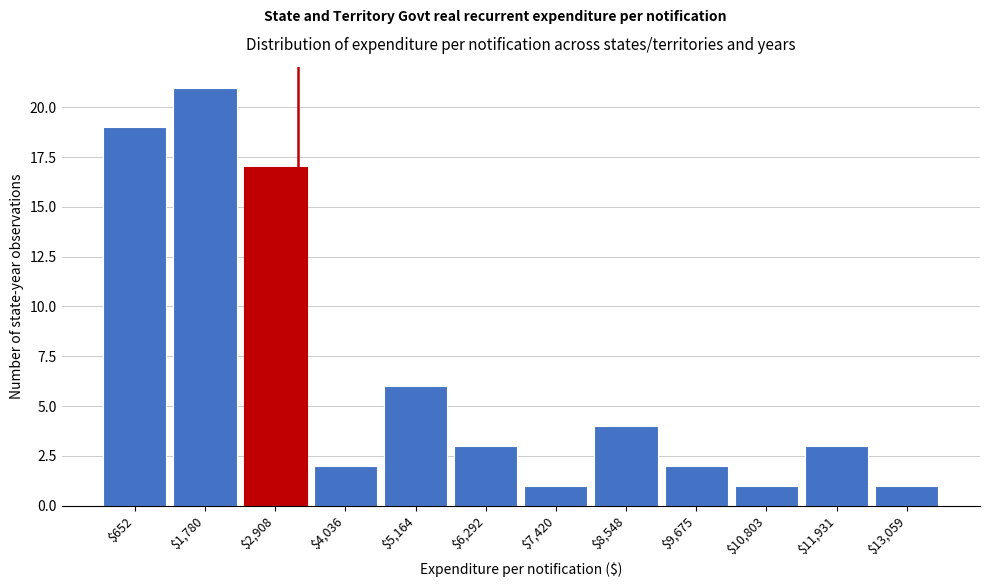

Reading left to right, extract all data points from this chart.

19	21	17	2	6	3	1	4	2	1	3	1